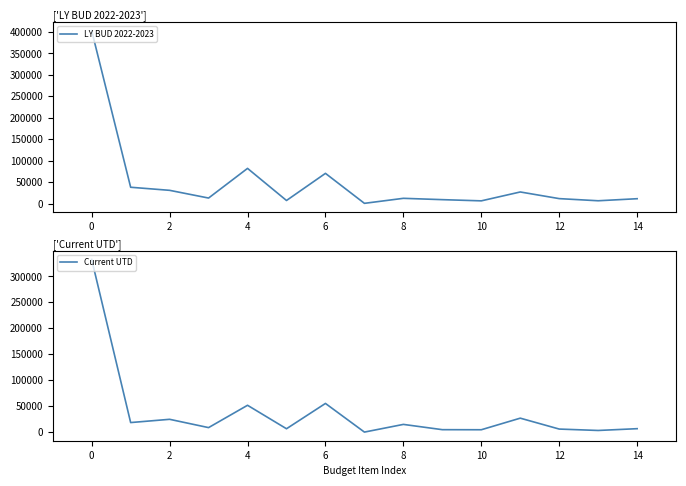

What is the difference between the maximum and second lowest values in the LY BUD 2022-2023 series?

396696